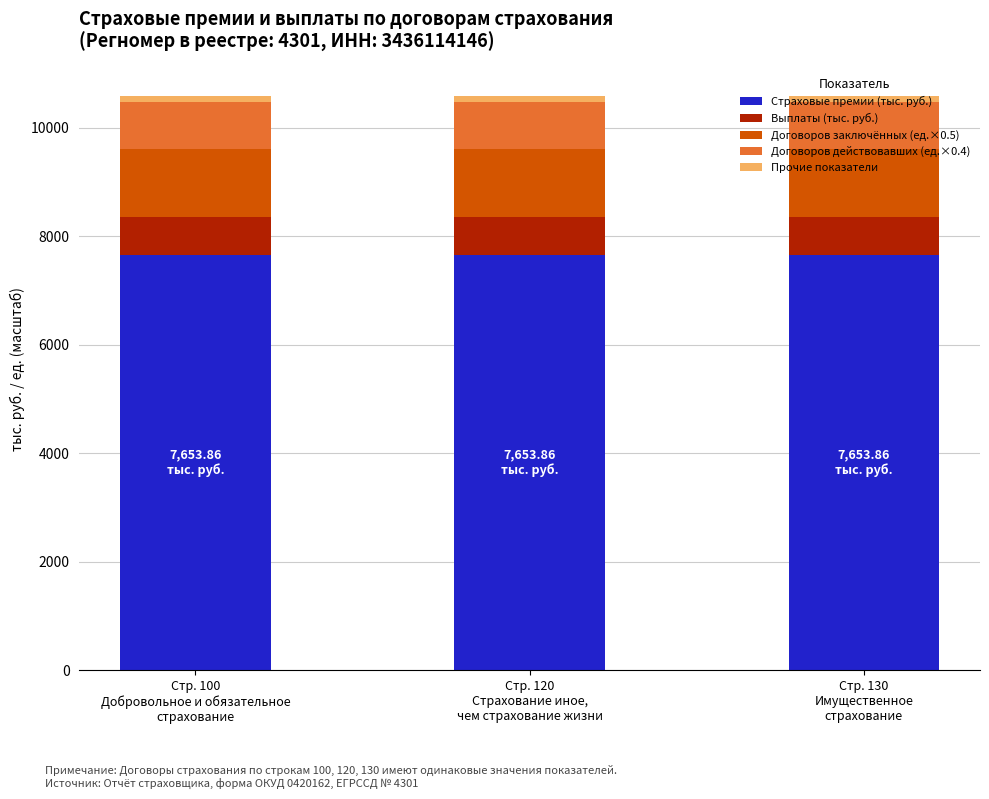

What is the average value of the Страховые премии (тыс. руб.) series?

7653.9